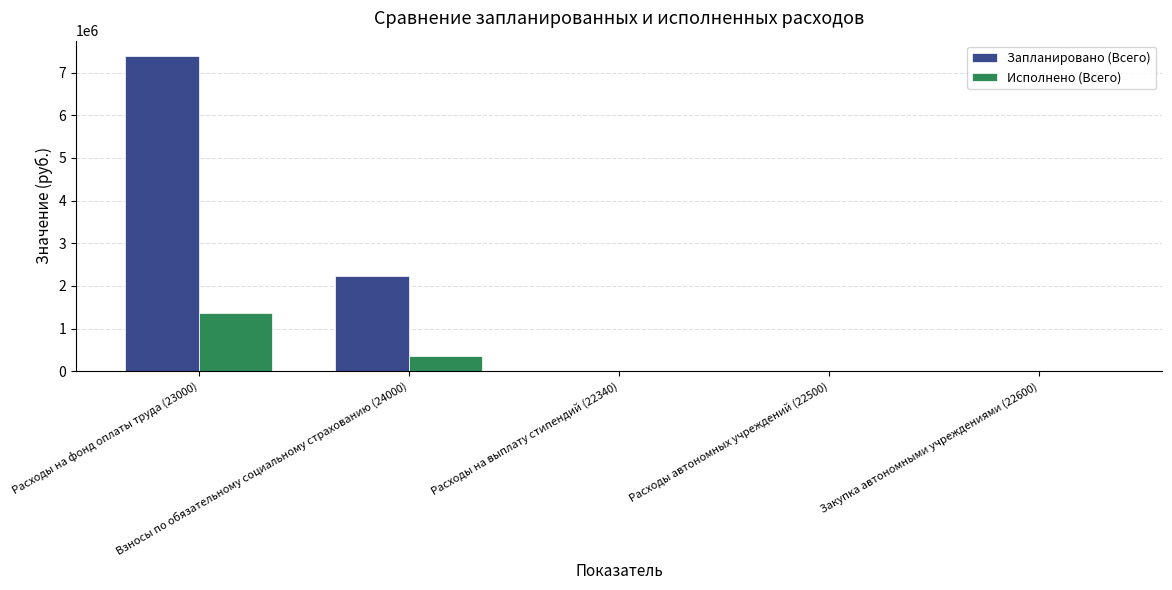

What is the sum of all Исполнено (Всего) values?

1717815.7